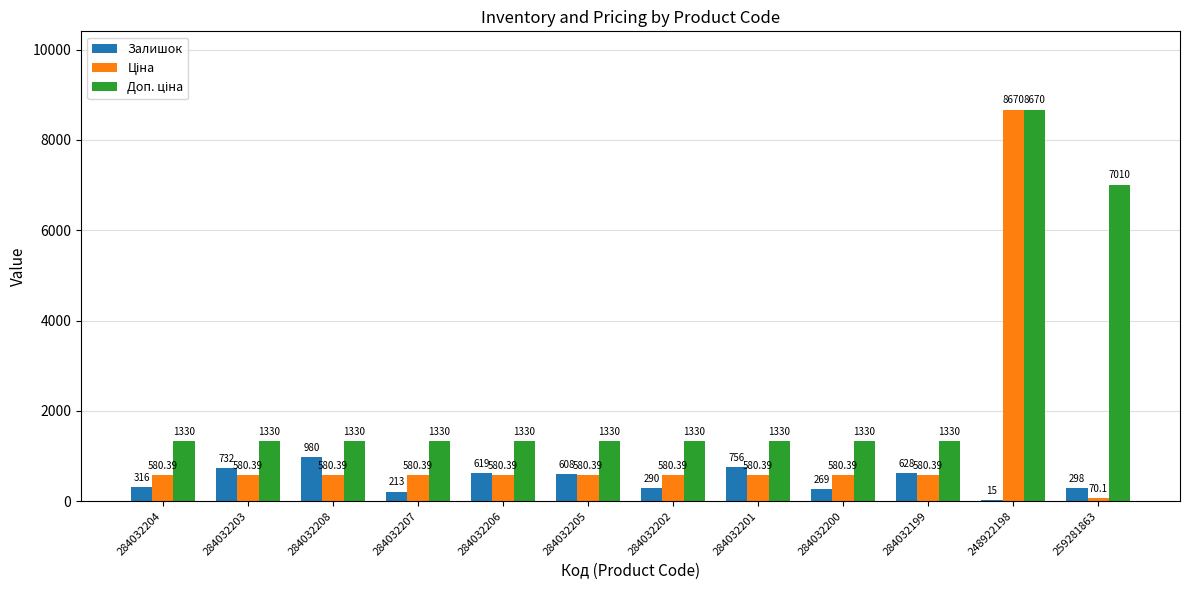

At which category is the sum across all series the highest?

248922198